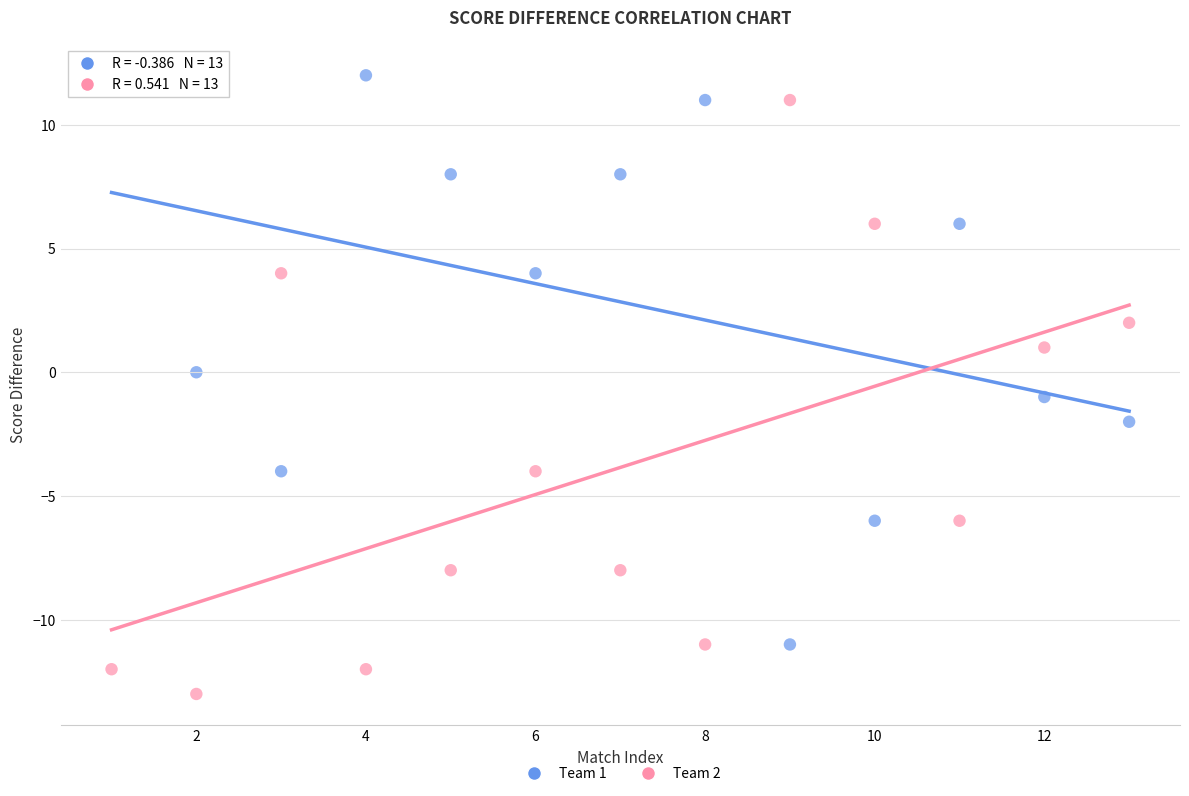

Across all data points, what is the range of Y values (max minus min)?

25